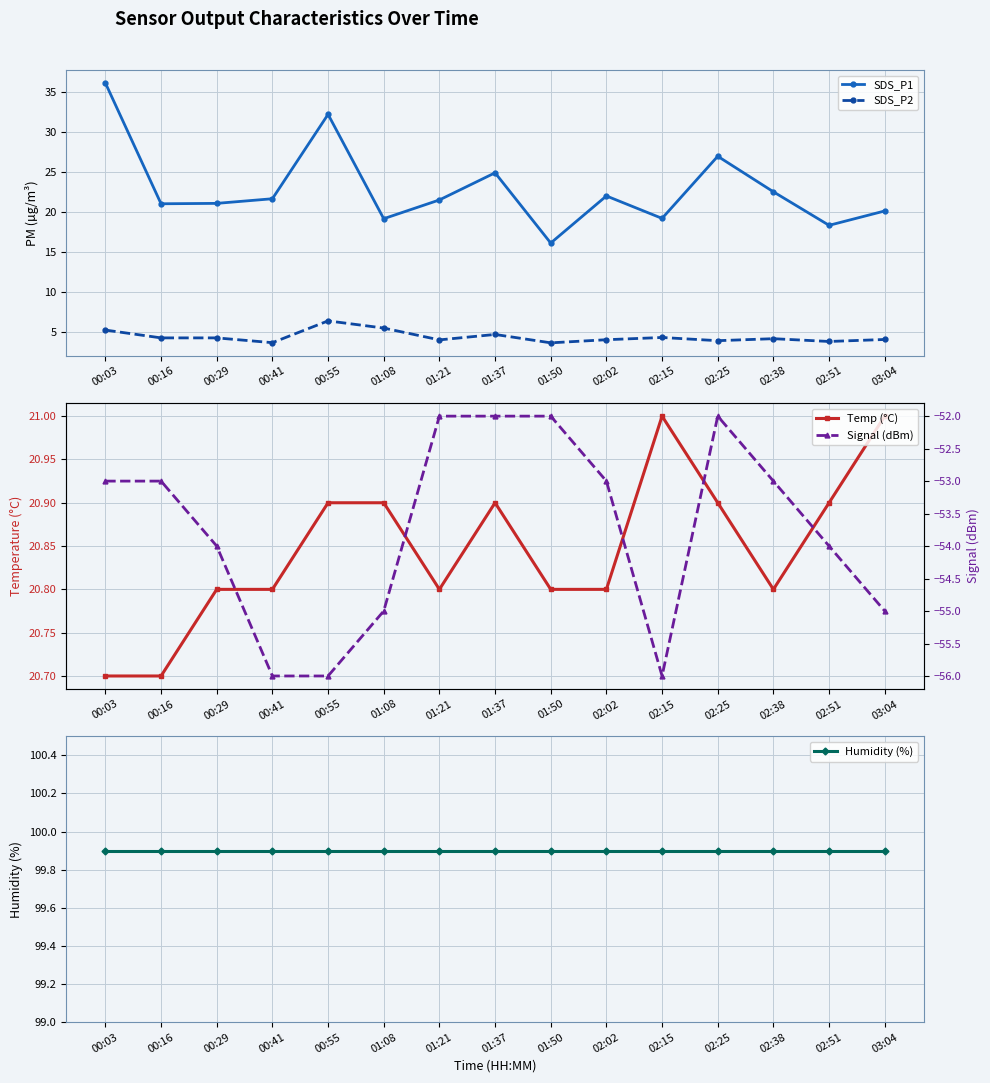

Which category has the lowest value in the Temp (°C) series?

00:03